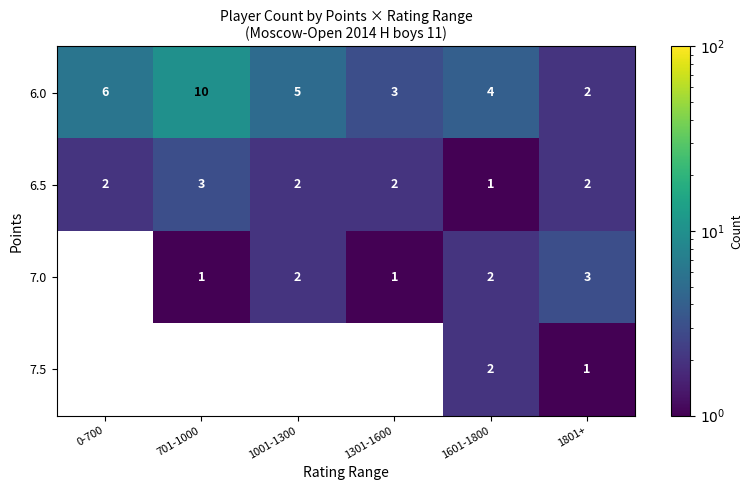

List the labels in order of 6.0 value, smallest first.

1801+, 1301-1600, 1601-1800, 1001-1300, 0-700, 701-1000